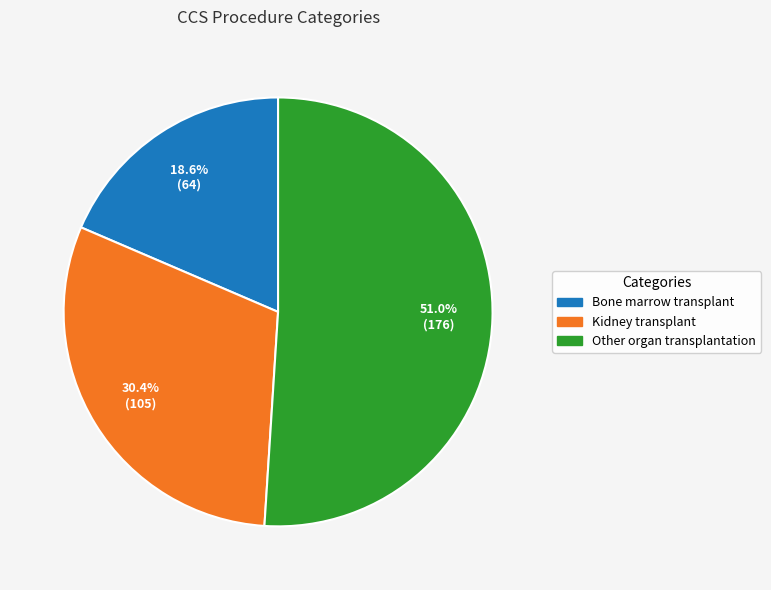

To the nearest percent, what is the difference between the Bone marrow transplant and Other organ transplantation slice percentages?

32%